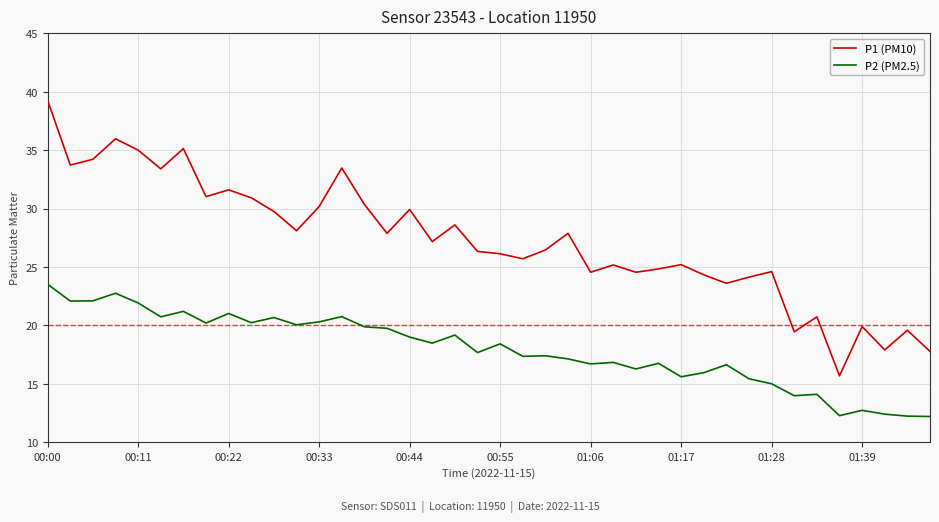

Which series has the largest range (max minus min)?

P1 (PM10)